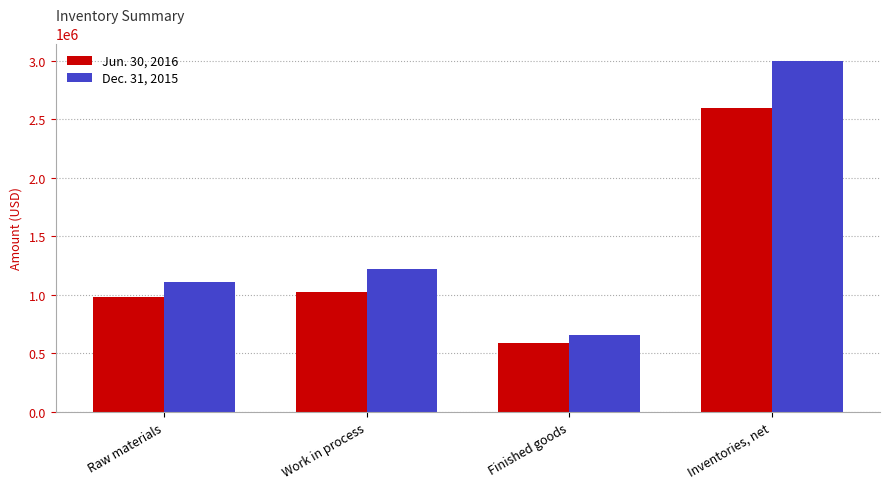

The value of Jun. 30, 2016 at Work in process is 1714304. True or false?

False